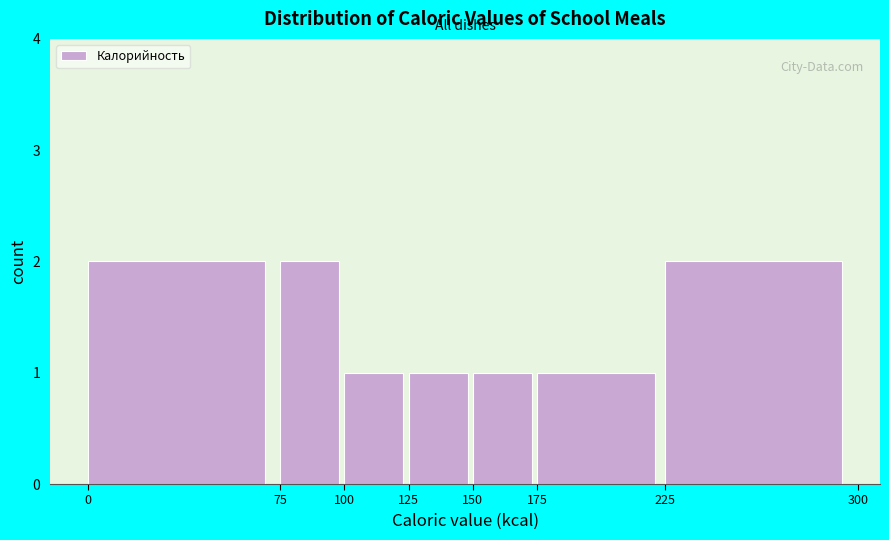

How tall is the bar that spans 100 to 125 on the x-axis? The values are not printed on the chart, so give them approximately, as read against the axis.

1